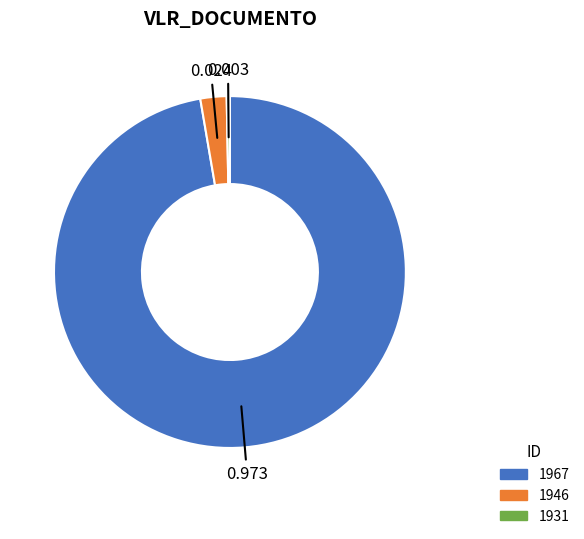

Does any single category account for the majority?

Yes